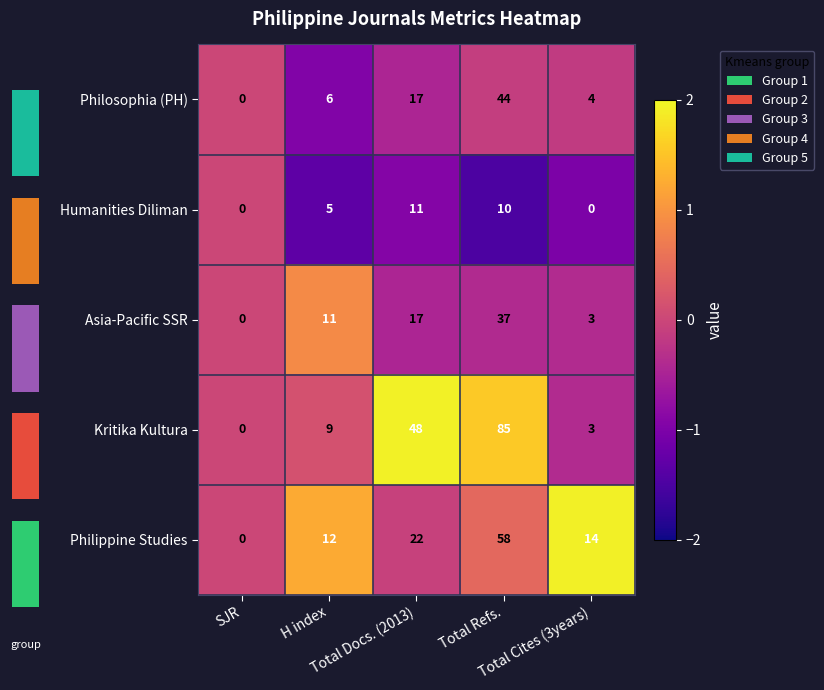

The value of Humanities Diliman at Total Docs. (2013) is -1.3. True or false?

False